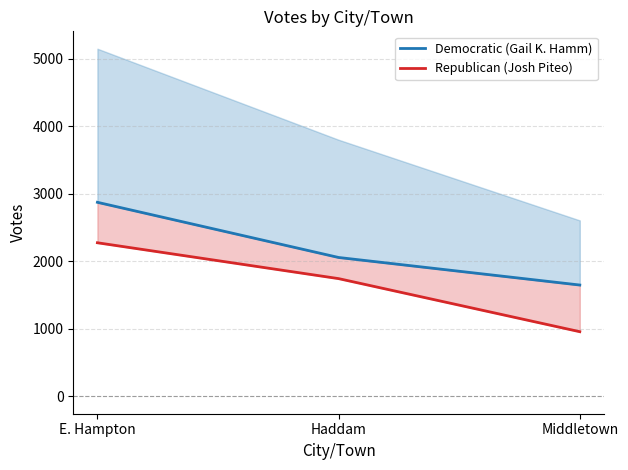

What is the lowest value of the Republican (Josh Piteo) series?

957